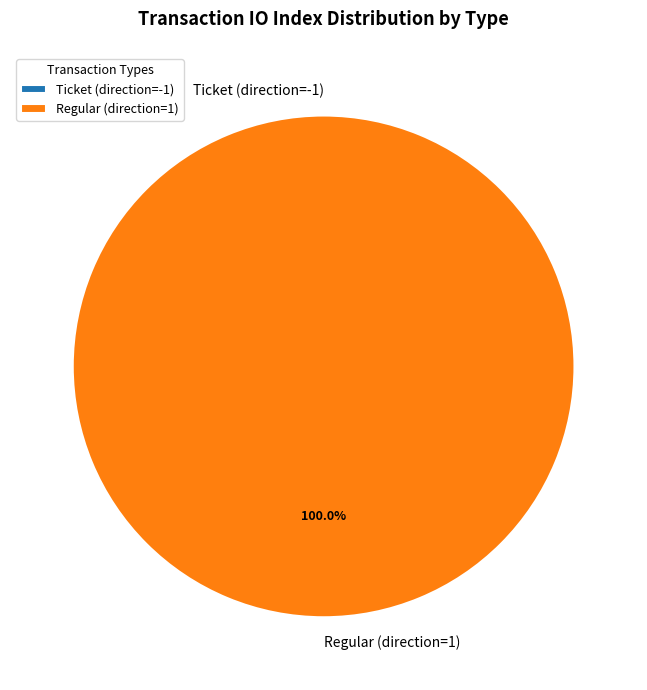

What percentage is the Regular (direction=1) slice, to the nearest percent?

100%